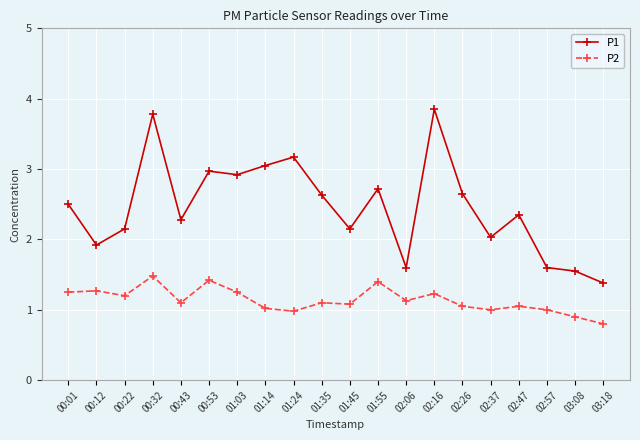

What is the minimum value shown in the chart?

0.8